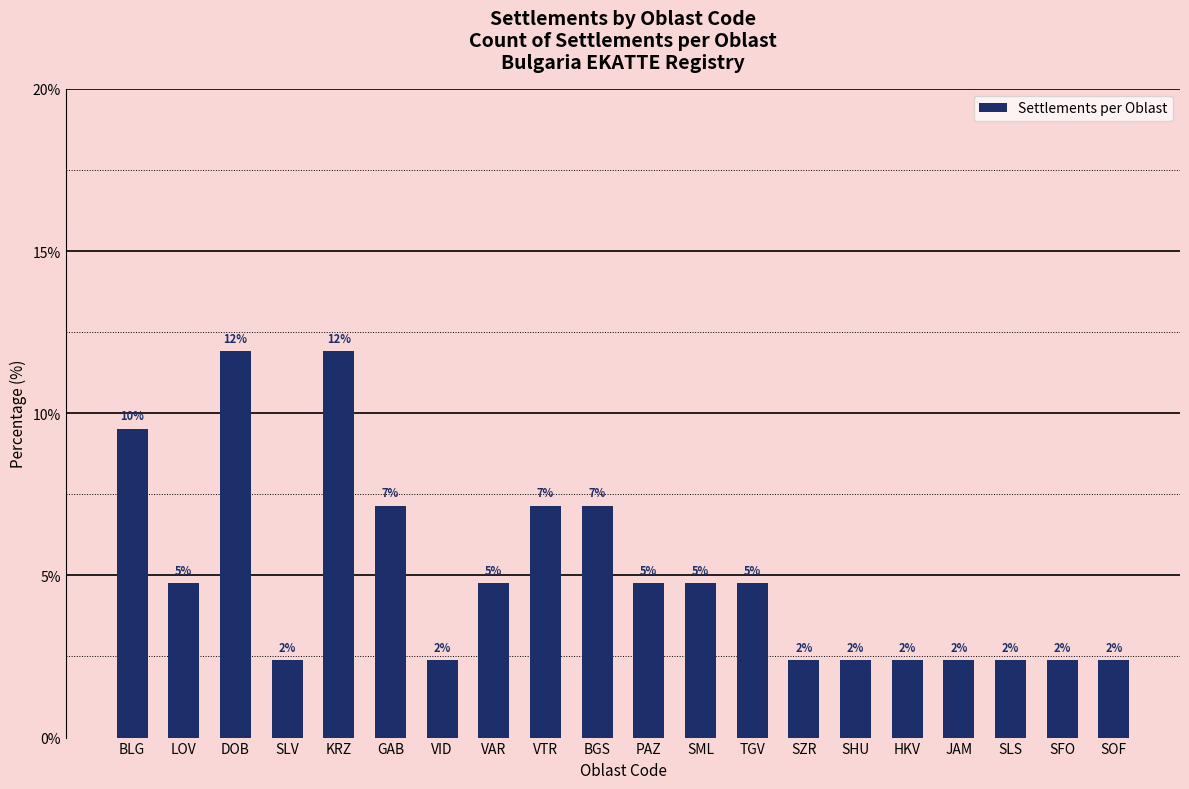

What value does the data have at SML?

4.8